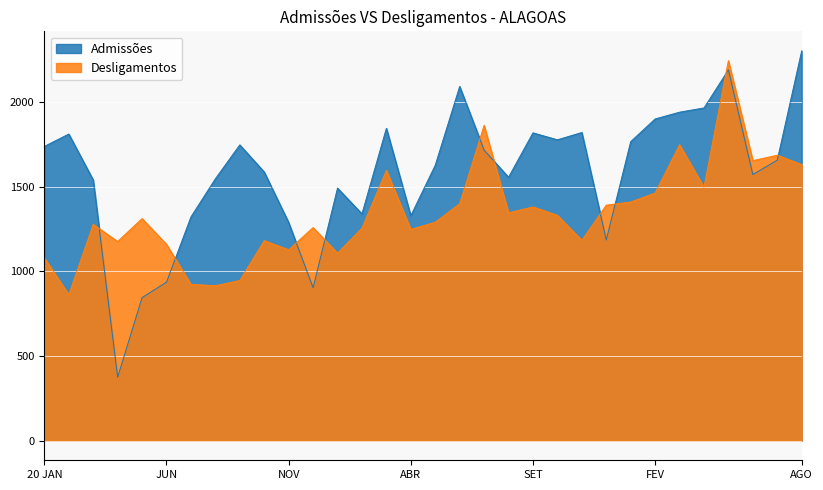

Reading left to right, transcribe all the data shown in this chart.

Admissões: 1737	1810	1539	375	845	936	1321	1546	1746	1586	1288	903	1491	1339	1844	1328	1626	2091	1715	1555	1817	1776	1819	1185	1765	1899	1939	1964	2189	1571	1656	2301
Desligamentos: 1079	862	1277	1176	1311	1159	923	915	946	1181	1127	1258	1107	1255	1596	1247	1290	1399	1861	1345	1380	1330	1183	1390	1409	1462	1747	1496	2243	1653	1685	1630